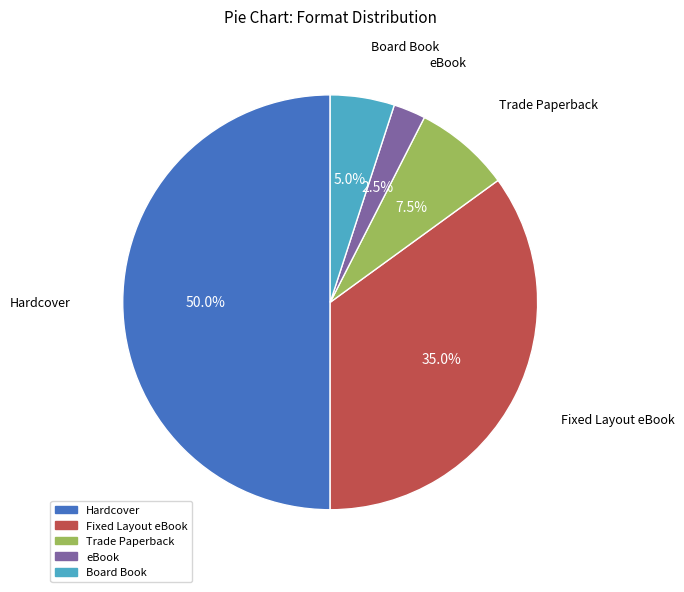

Does Trade Paperback account for over 50% of the chart?

No